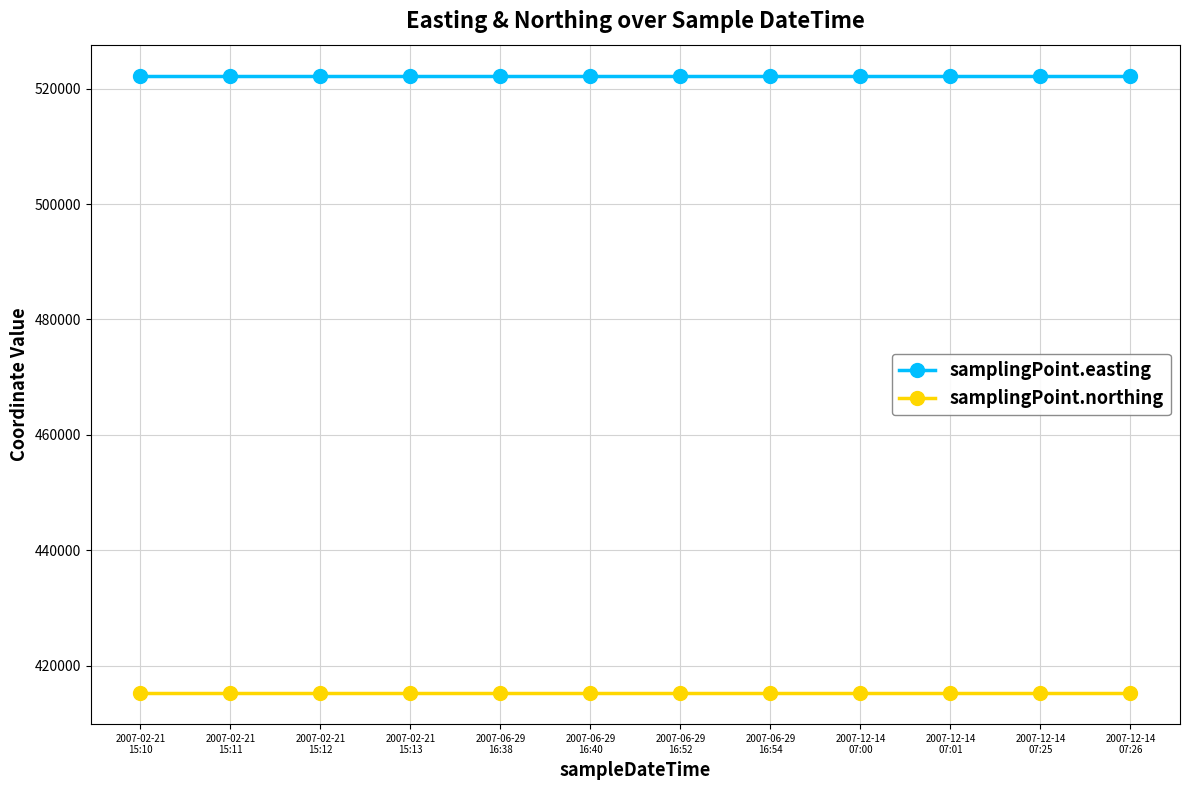

What is the highest value of the samplingPoint.easting series?

522252